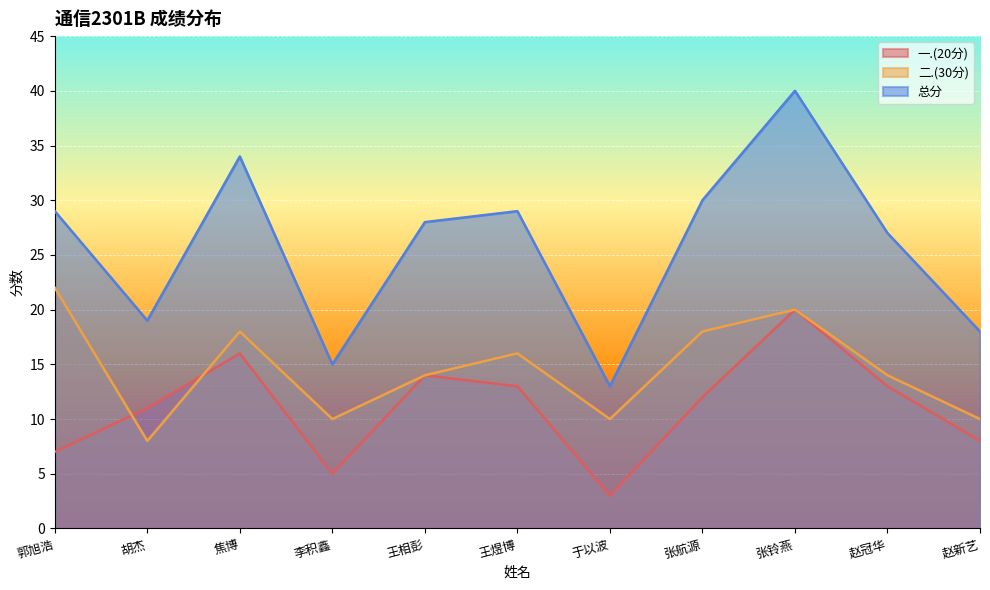

True or false: 一.(20分) and 总分 intersect in this chart.

False